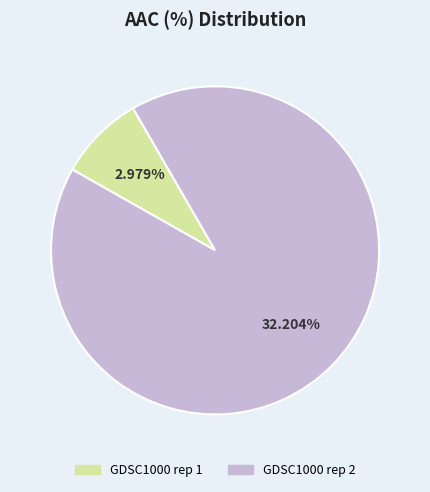

Rank the categories by value from lowest to highest.

GDSC1000 rep 1, GDSC1000 rep 2